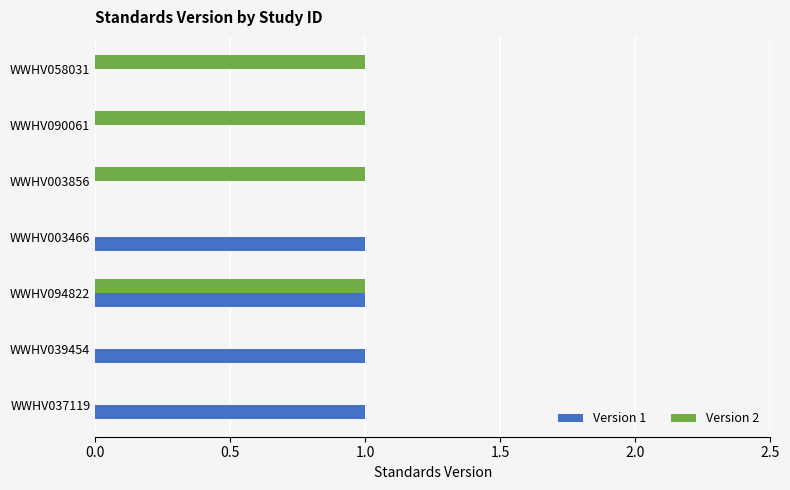

Is the value of Version 1 at WWHV003466 greater than the value of Version 2 at WWHV039454?

Yes